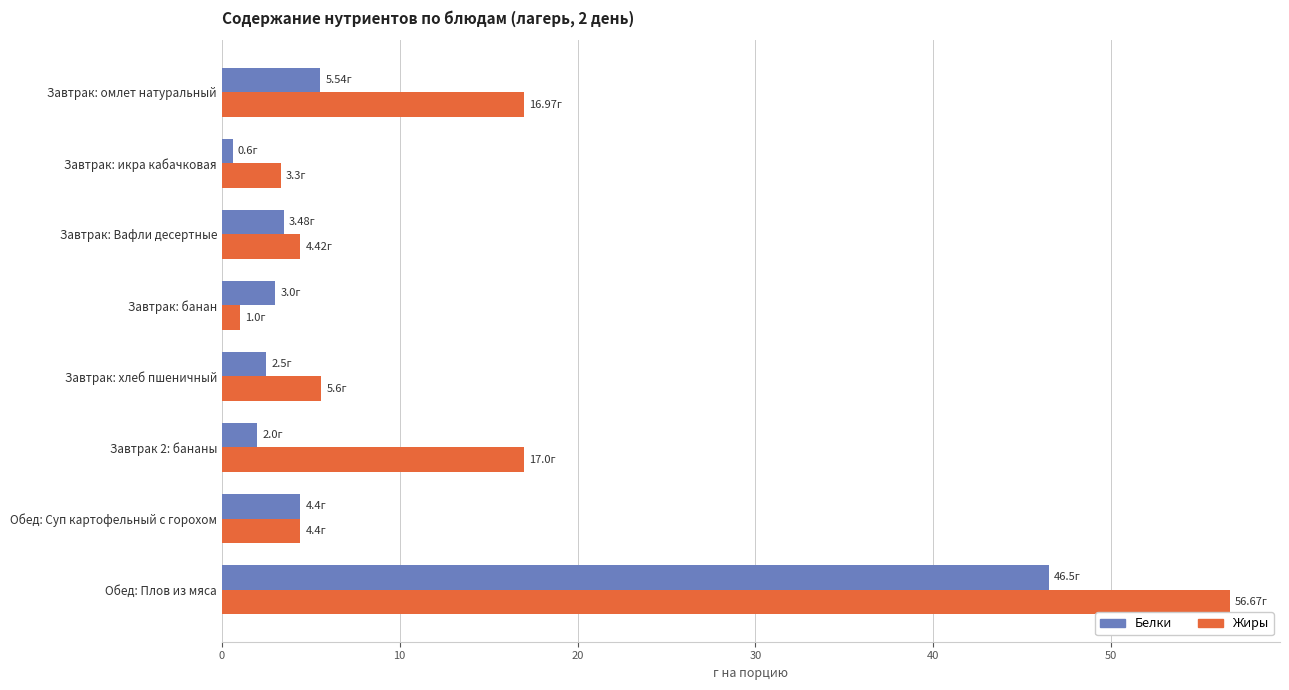

List the series in order of their overall mean, lowest first.

Белки, Жиры